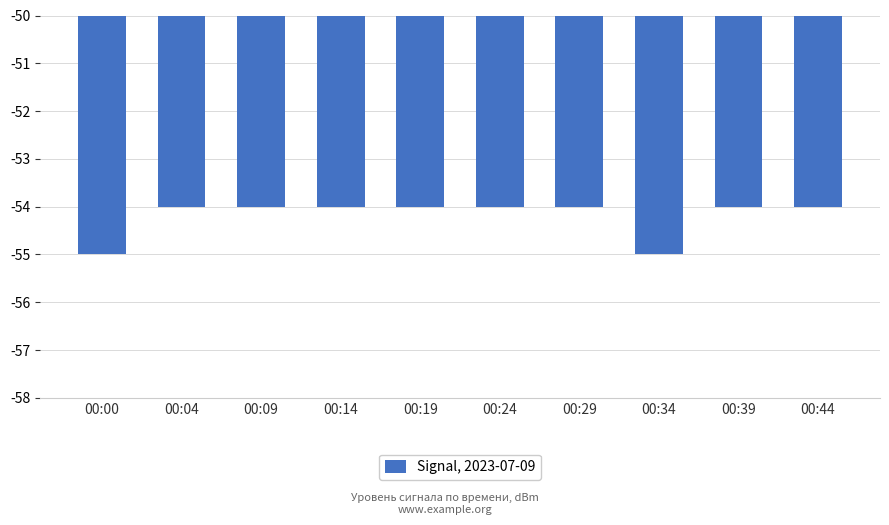

Are the bars horizontal?

No